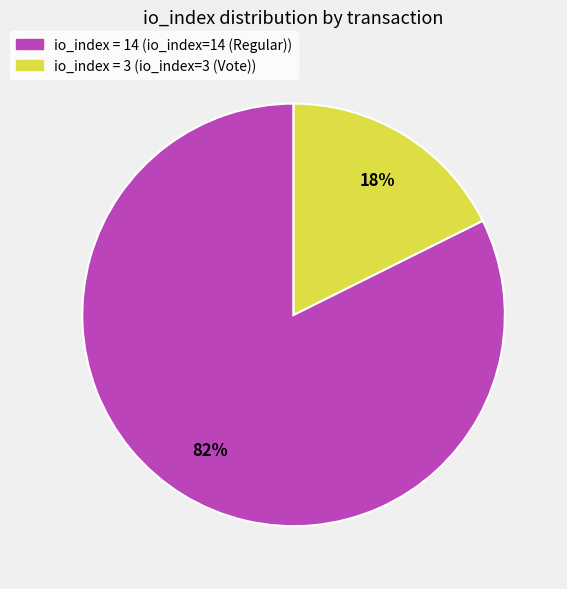

Rank the categories by value from highest to lowest.

io_index = 14 (io_index=14 (Regular)), io_index = 3 (io_index=3 (Vote))